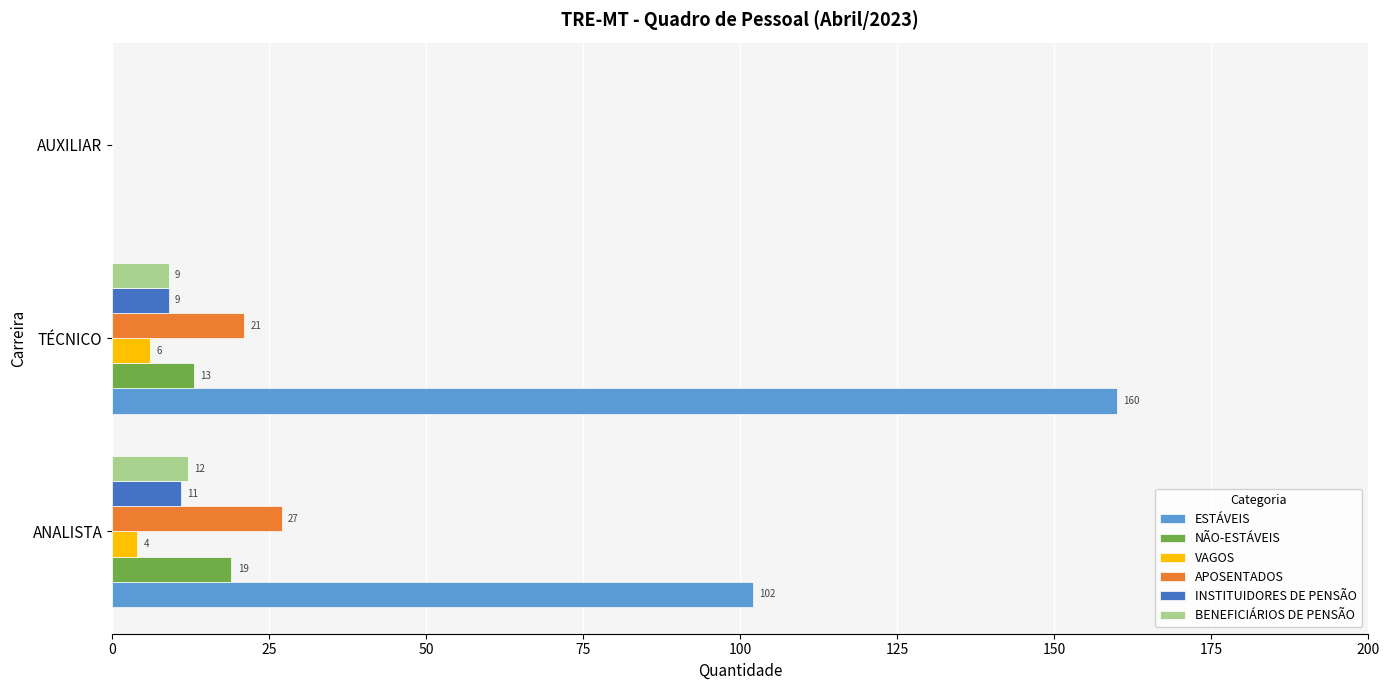

How many series are shown in this chart?

6